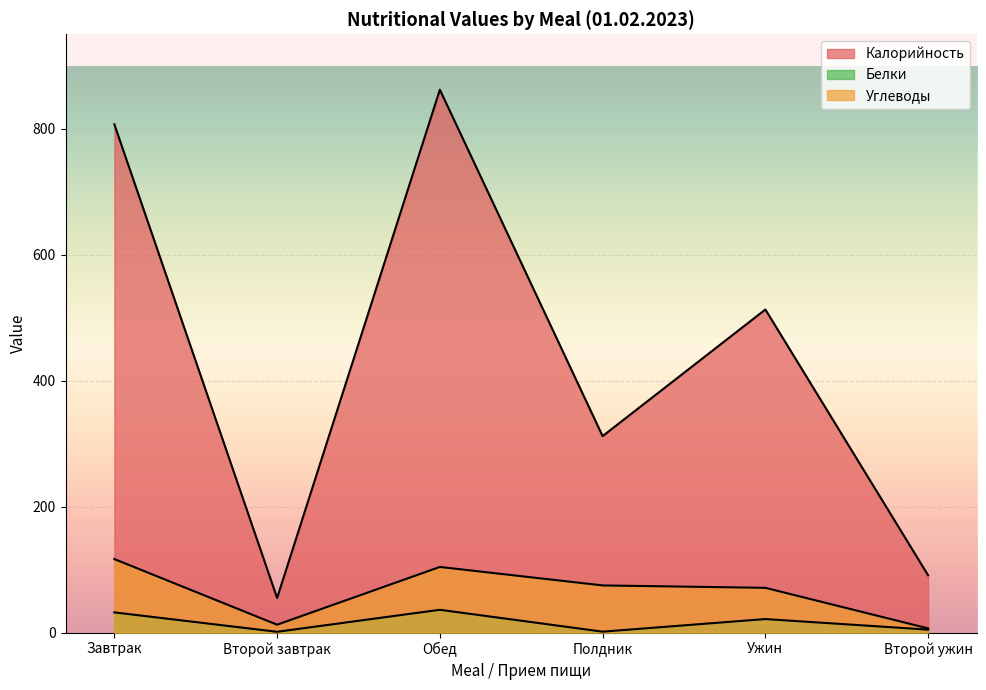

What is the difference between the maximum and minimum values in the Белки series?

34.9